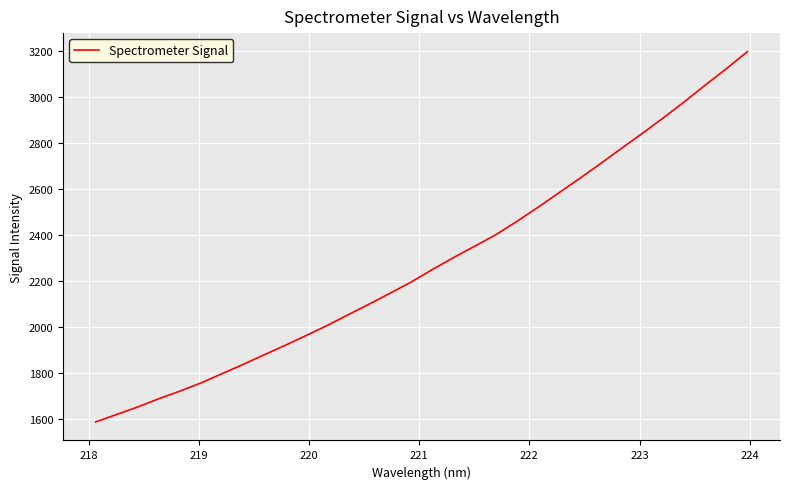

What is the difference between the maximum and minimum values?

1607.3